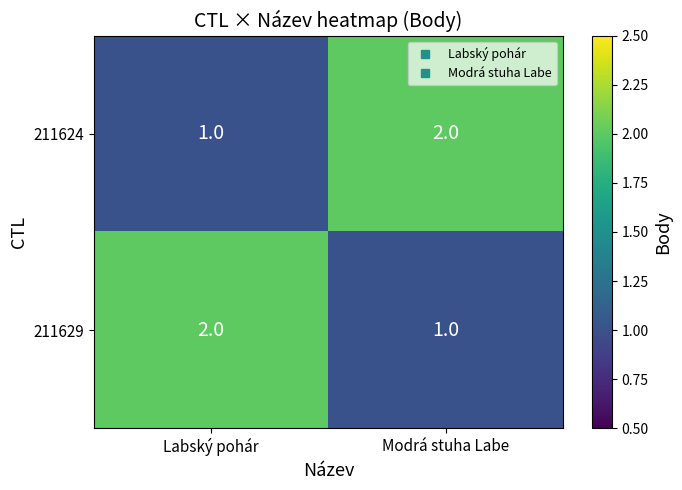

At which label does 211629 reach its minimum?

Modrá stuha Labe